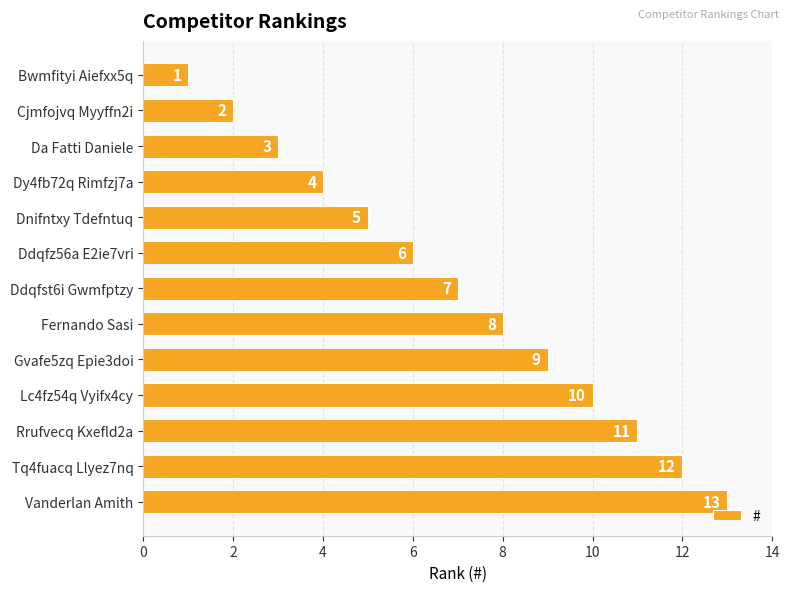

What is the label of the 12th bar from the bottom?

Cjmfojvq Myyffn2i